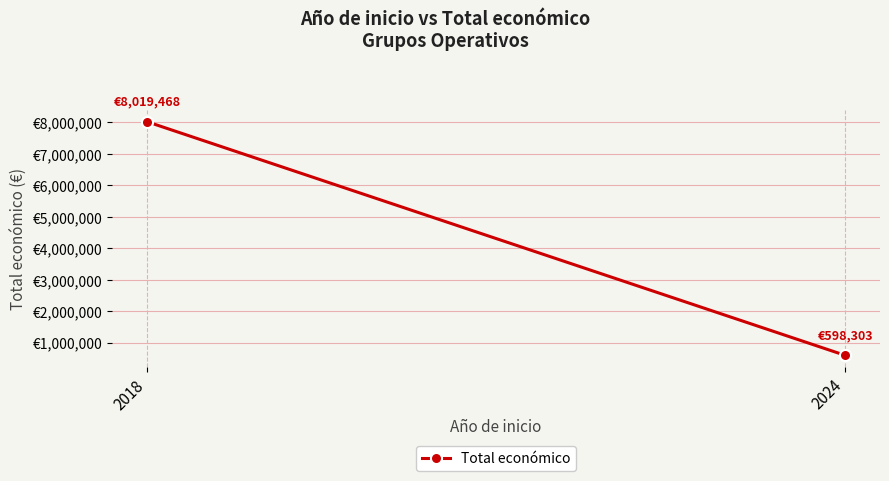

What is the value of the 2nd point from the left?

598303